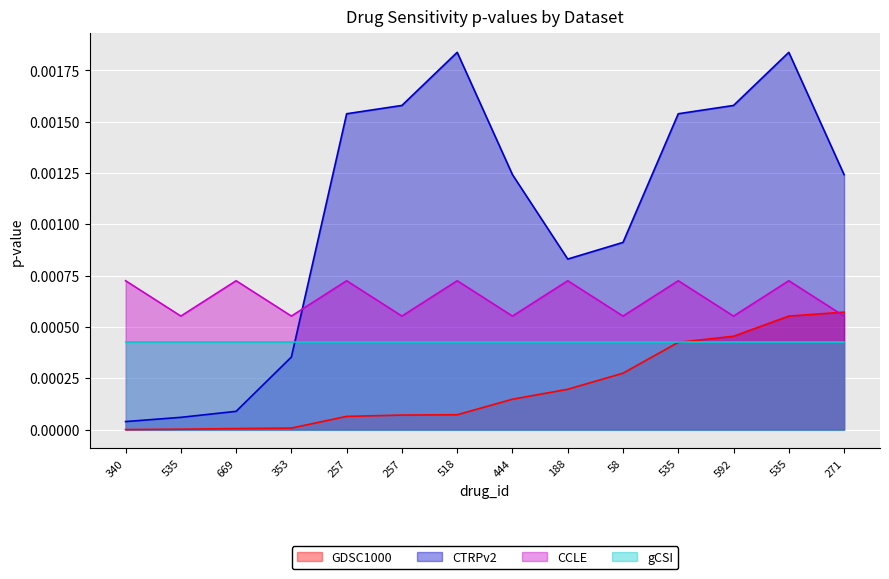

What are all the series names shown in the legend?

GDSC1000, CTRPv2, CCLE, gCSI